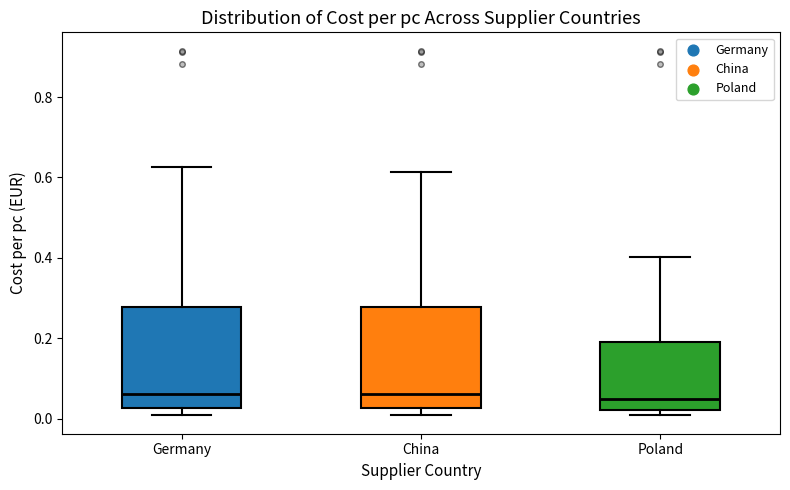

Reading left to right, read every box against the y-axis: the position of its median line, the range the box covers, and the ends of its whiskers. The values are not printed on the chart, so give them approximately, as read against the axis.

Germany: median 0.06, box 0.02 to 0.28, whiskers 0.00 to 0.62
China: median 0.06, box 0.02 to 0.28, whiskers 0.00 to 0.62
Poland: median 0.04, box 0.02 to 0.18, whiskers 0.00 to 0.40